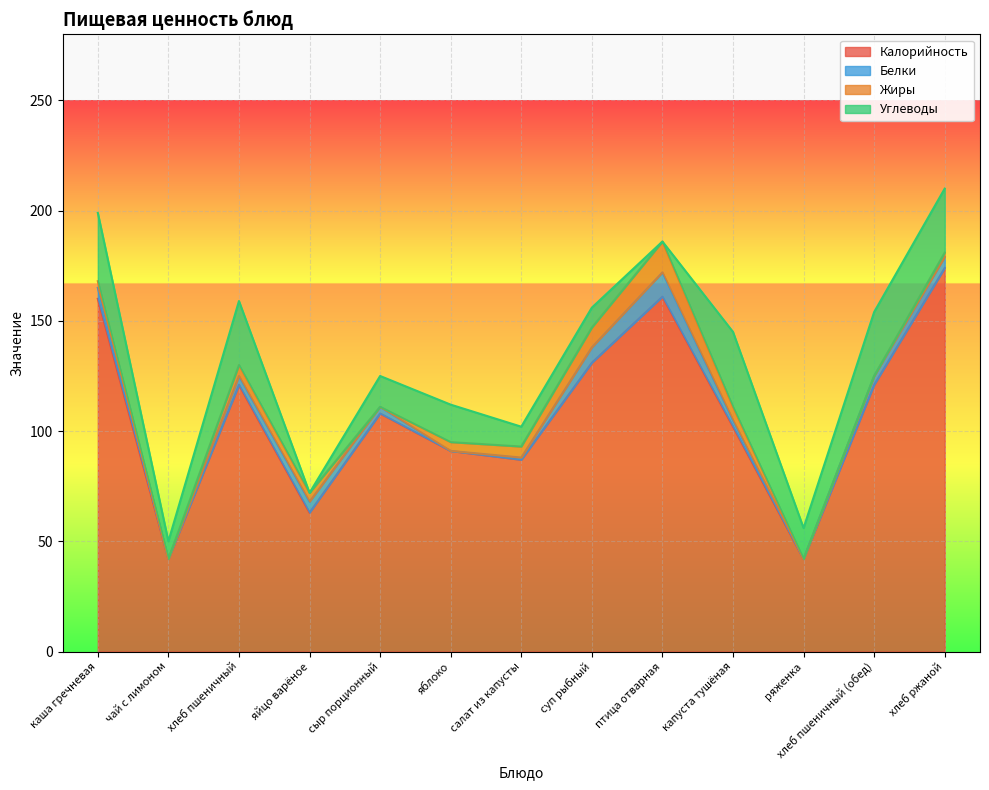

True or false: Углеводы and Калорийность cross at least once.

False